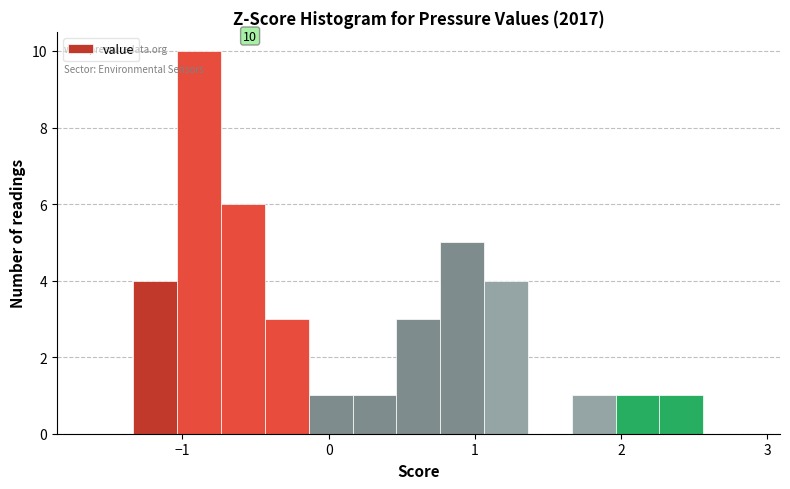

Around what value on the x-axis is the tallest bar? Give the approximate position of its centre, as read against the axis.

-0.9